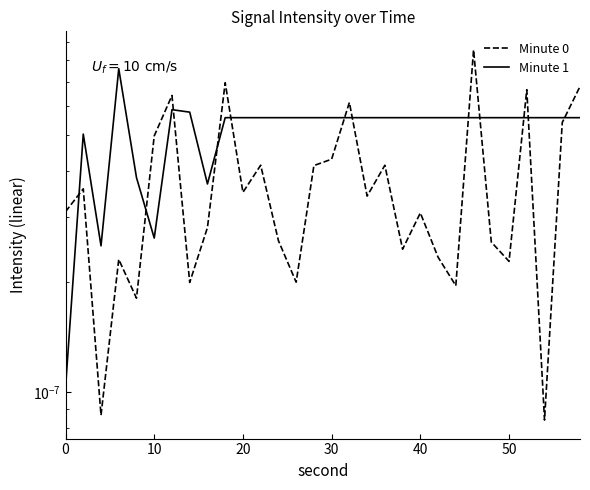

How many lines are shown in the chart?

2